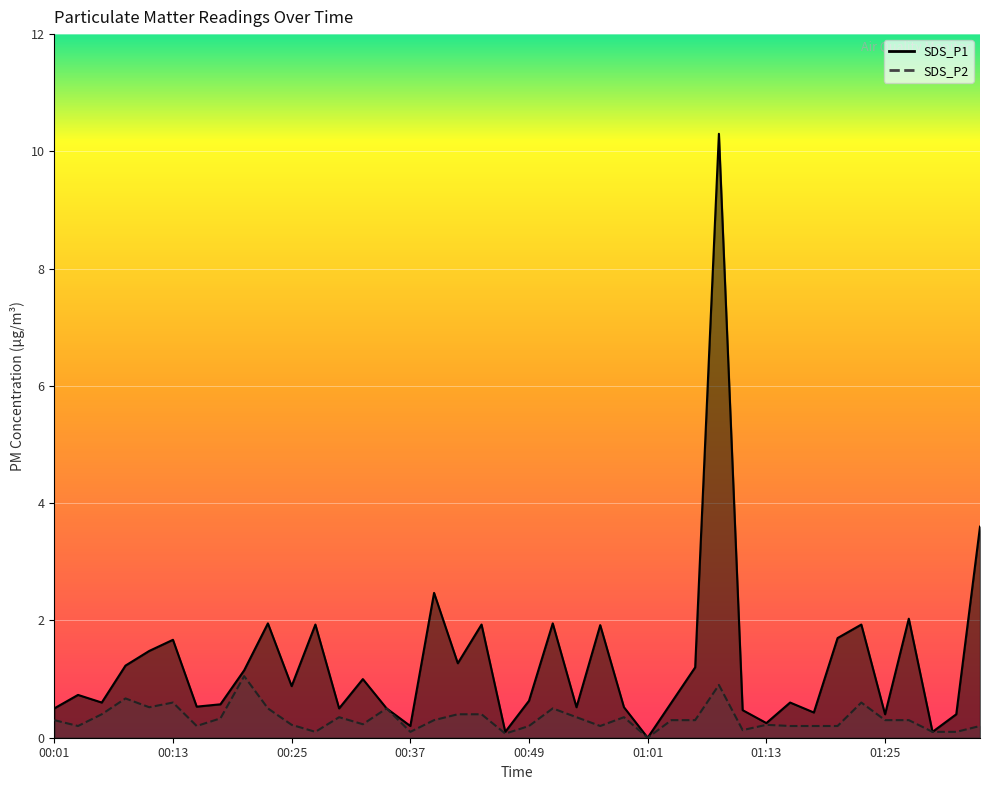

True or false: SDS_P1 and SDS_P2 intersect in this chart.

False